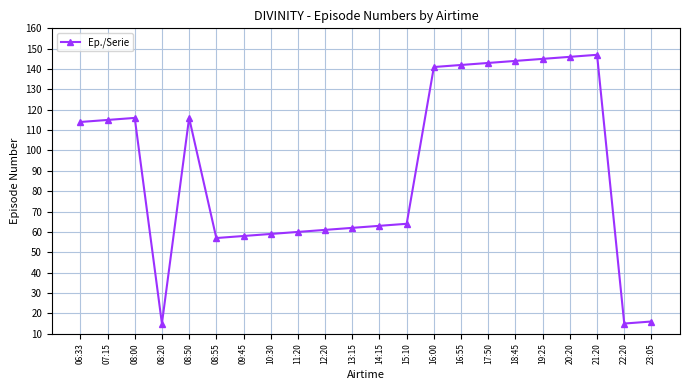

What position from the right is 06:33?

22